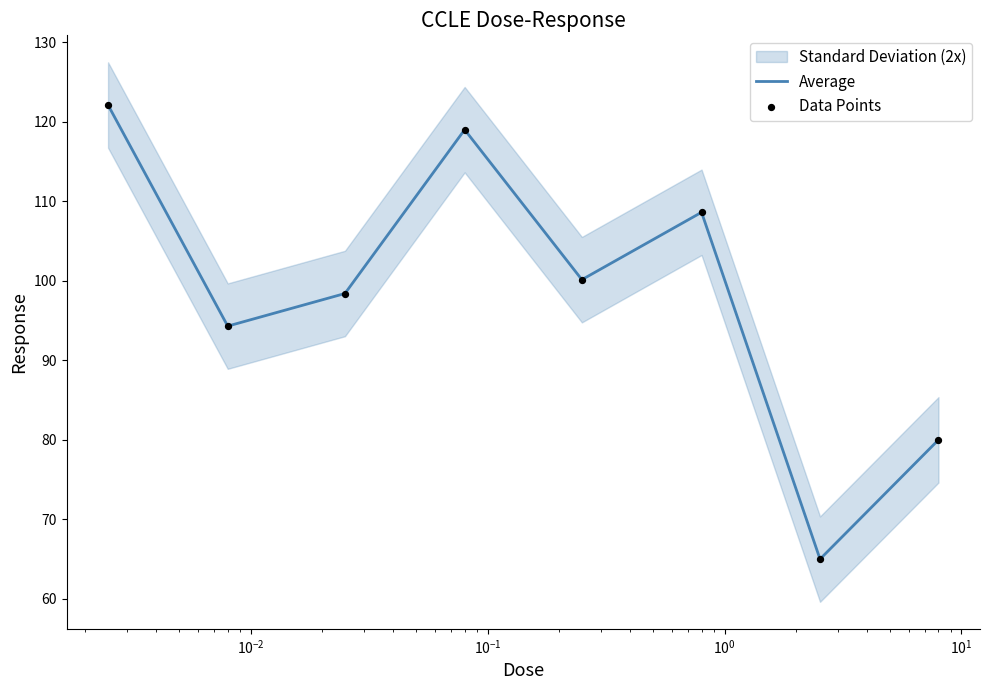

What is the minimum value for Average?

65.0